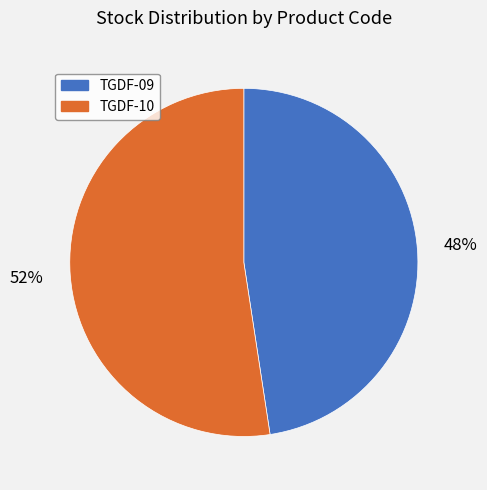

To the nearest percent, what is the average slice percentage?

50%